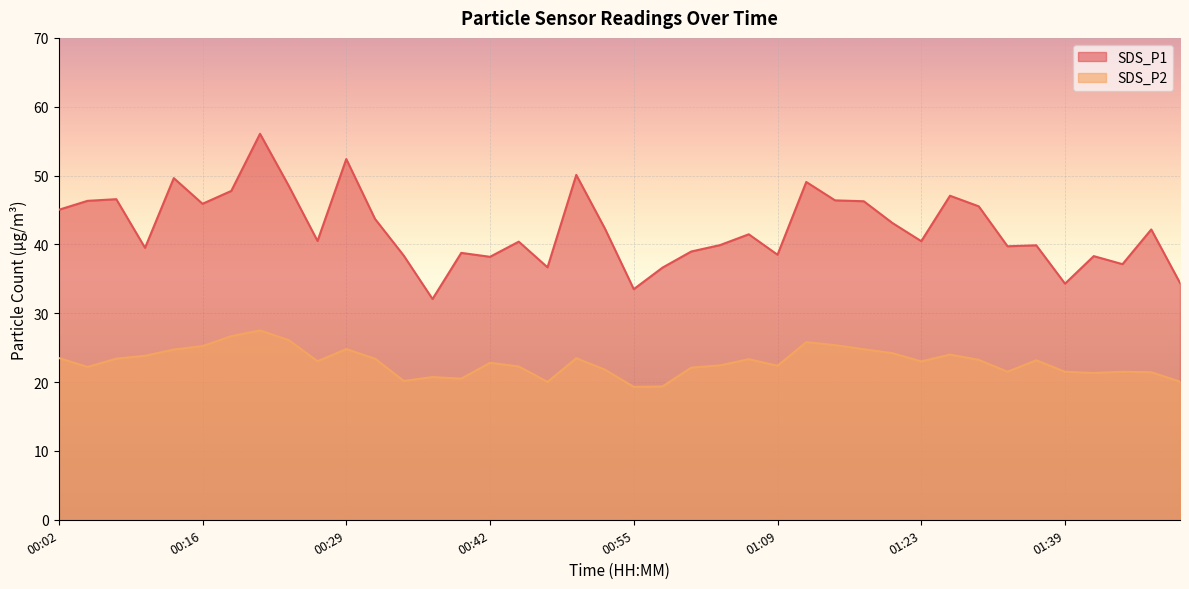

Is it true that SDS_P1 equals 45.9 at 00:16?

True